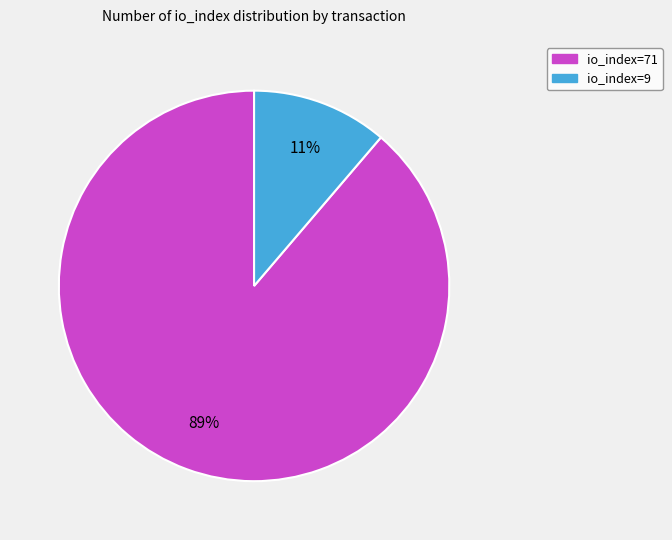

Which slice is the largest?

io_index=71